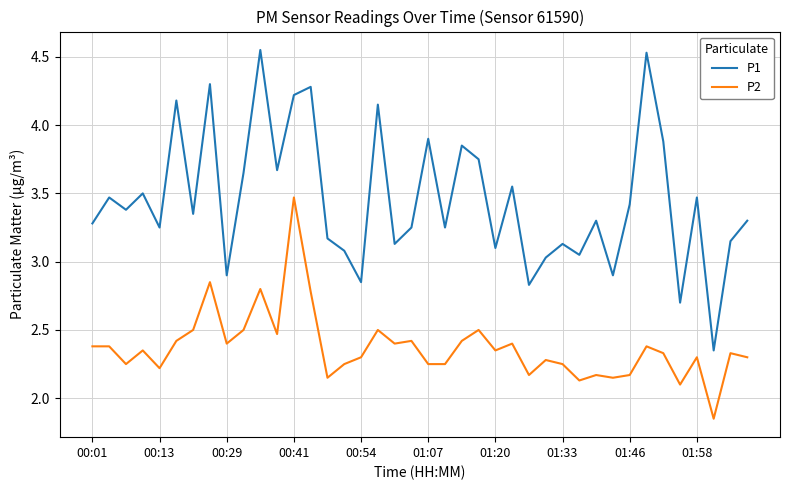

Which series has the widest spread of values?

P1